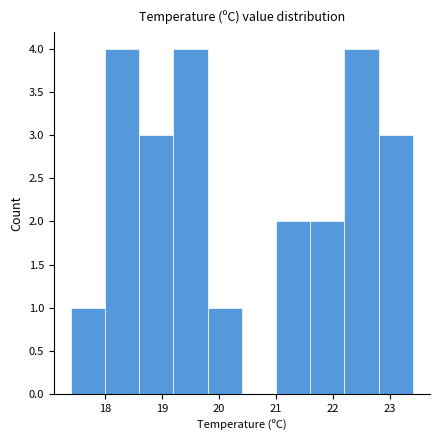

How tall is the bar that spans 18.0 to 18.6 on the x-axis? The values are not printed on the chart, so give them approximately, as read against the axis.

4